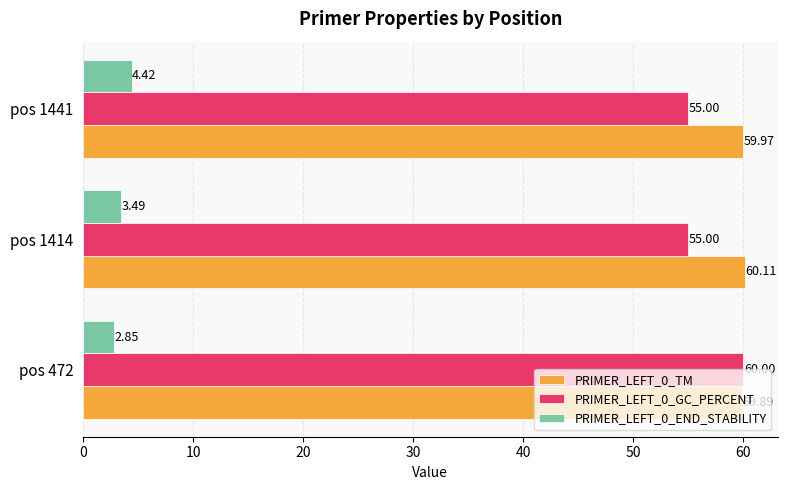

List the labels in order of PRIMER_LEFT_0_END_STABILITY value, smallest first.

pos 472, pos 1414, pos 1441